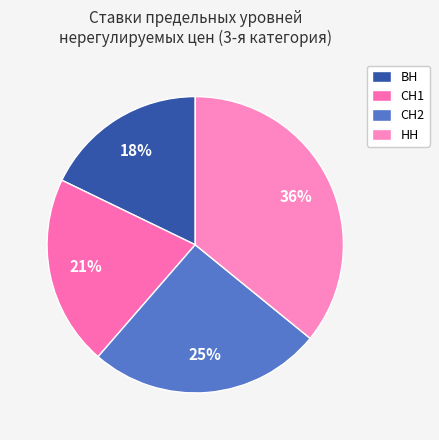

To the nearest percent, what portion does СН2 represent?

25%